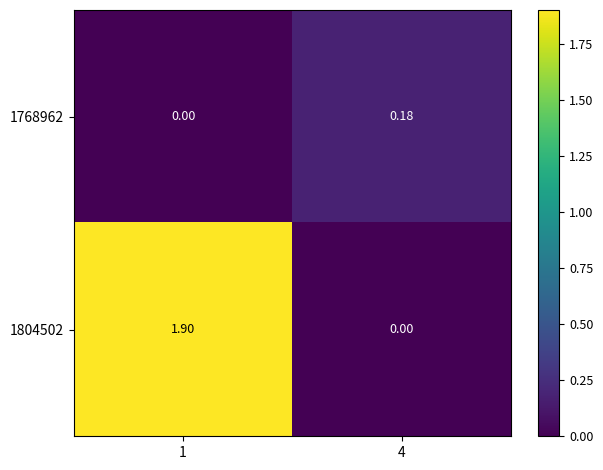

Is the value of 1804502 at 4 greater than the value of 1768962 at 4?

No